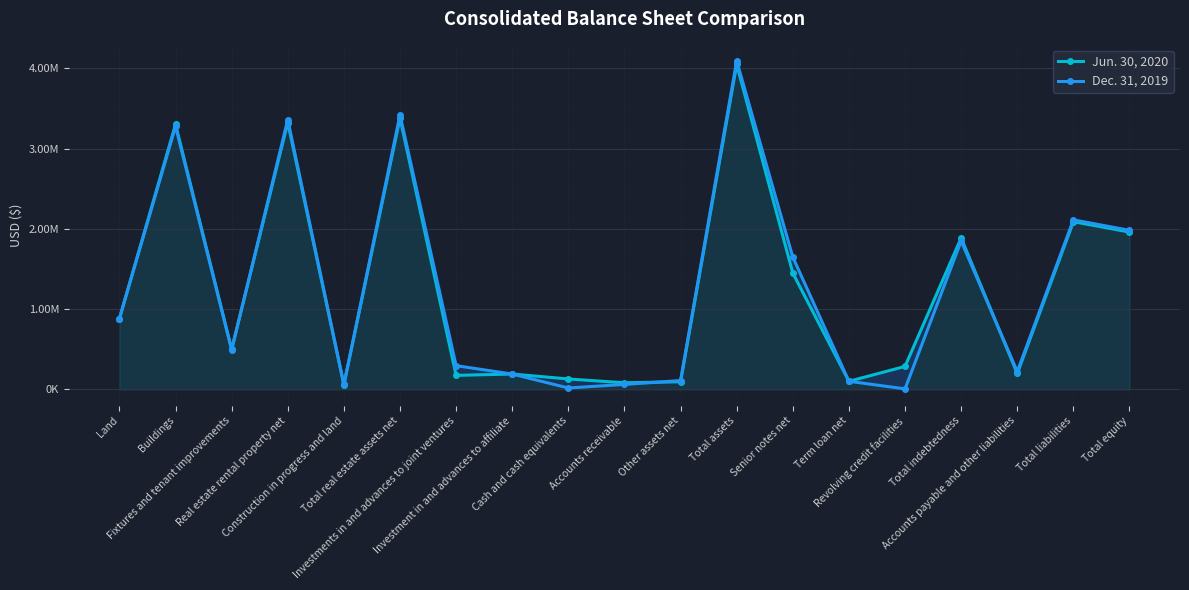

Where is the first local minimum for Dec. 31, 2019?

Fixtures and tenant improvements